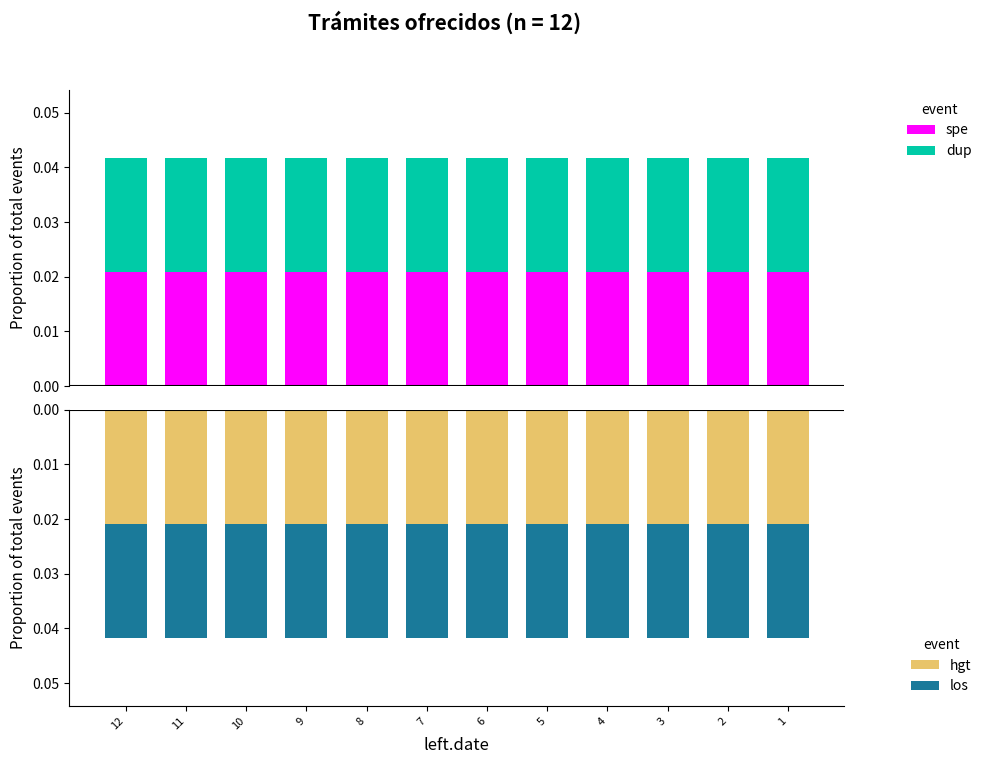

How many bars are there in total?

48